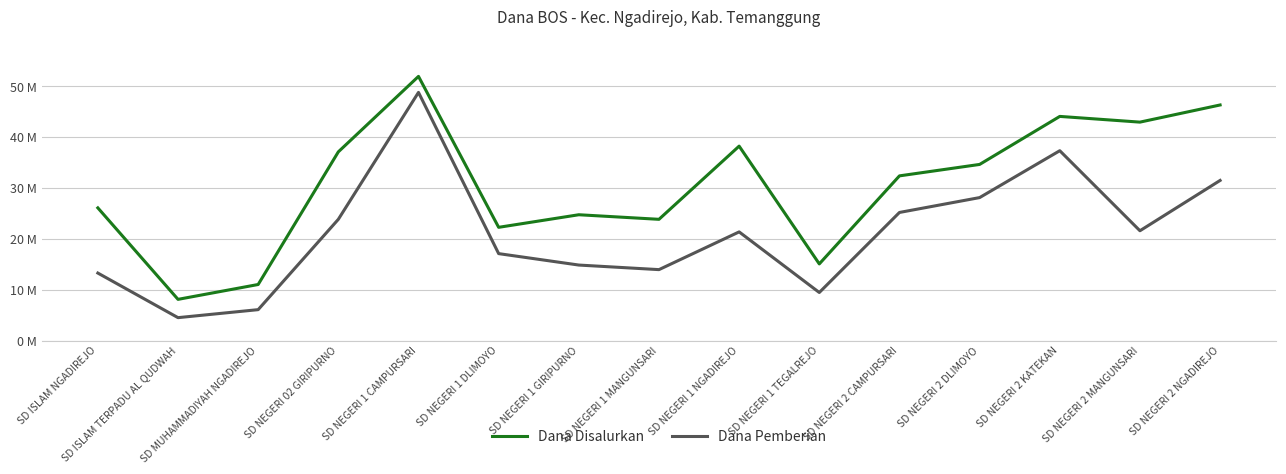

Is it true that Dana Disalurkan equals 2788282 at SD ISLAM TERPADU AL QUDWAH?

False